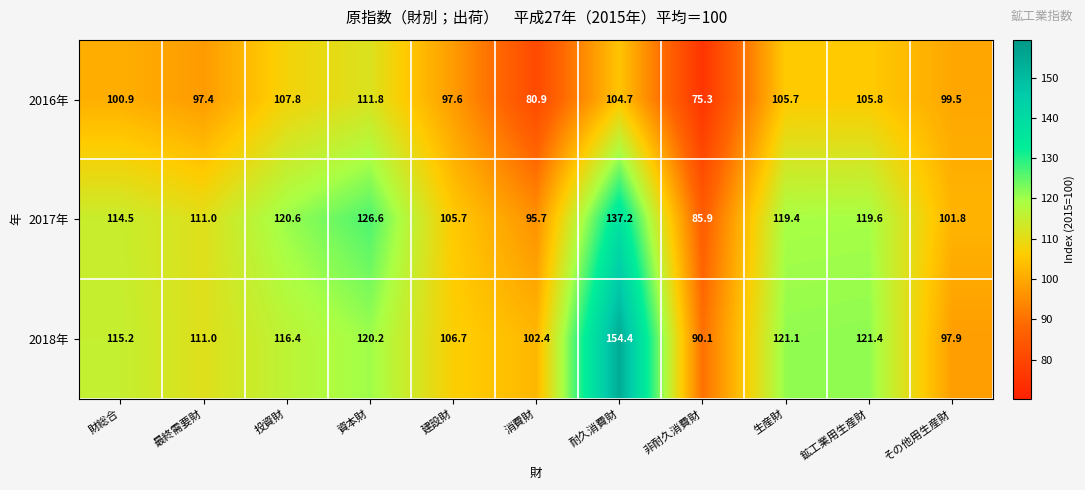

What is the smallest value displayed?

75.3